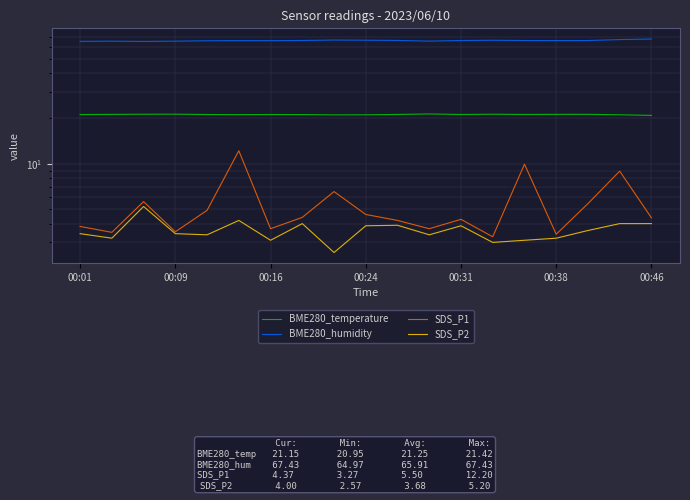

Which series changed the most between 00:09 and 9?

SDS_P1